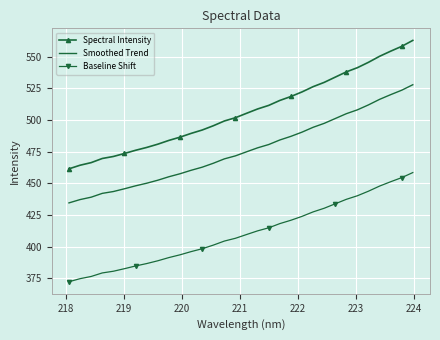

Which series has the widest spread of values?

Spectral Intensity